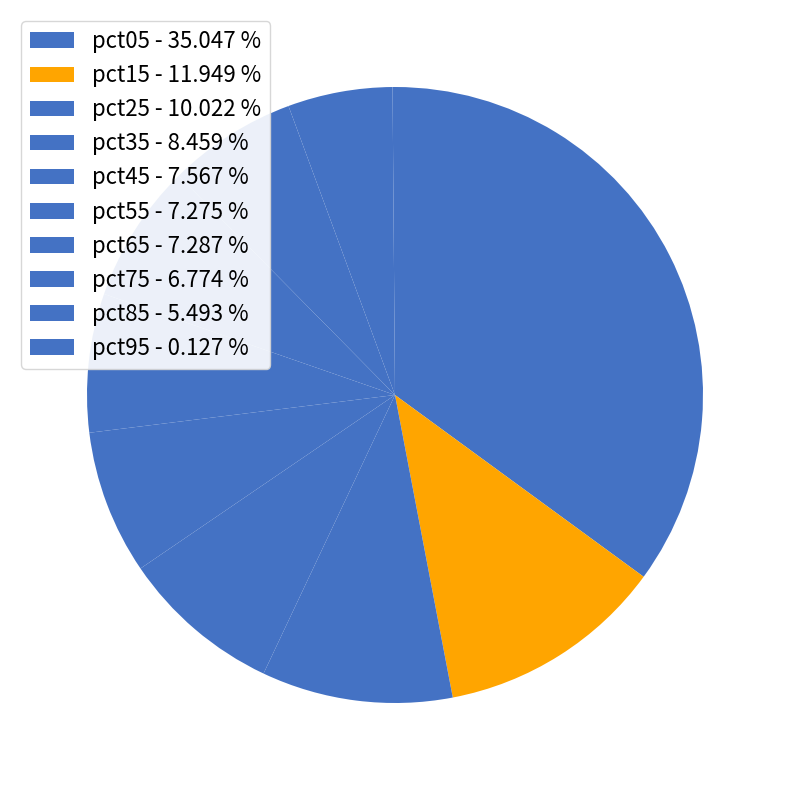

To the nearest percent, what portion does pct05 represent?

35%